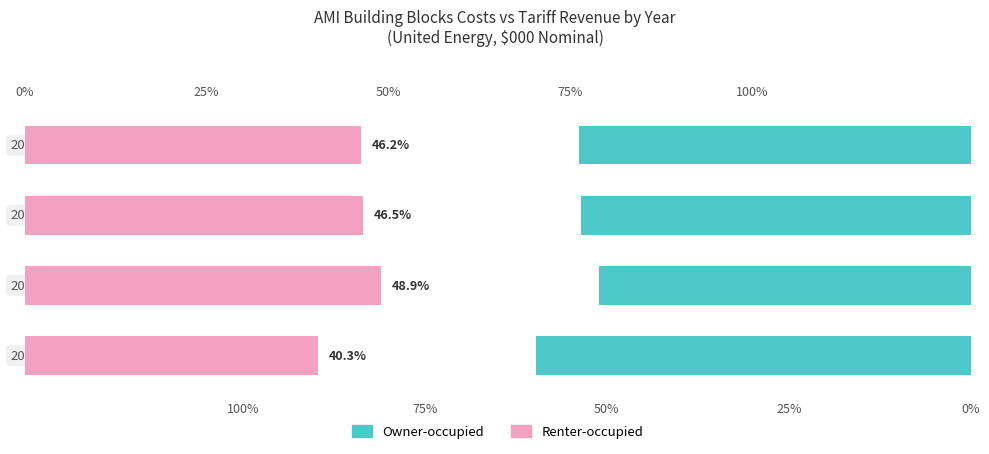

What is the value of the Owner-occupied bar at the 4th from the left?

53.8